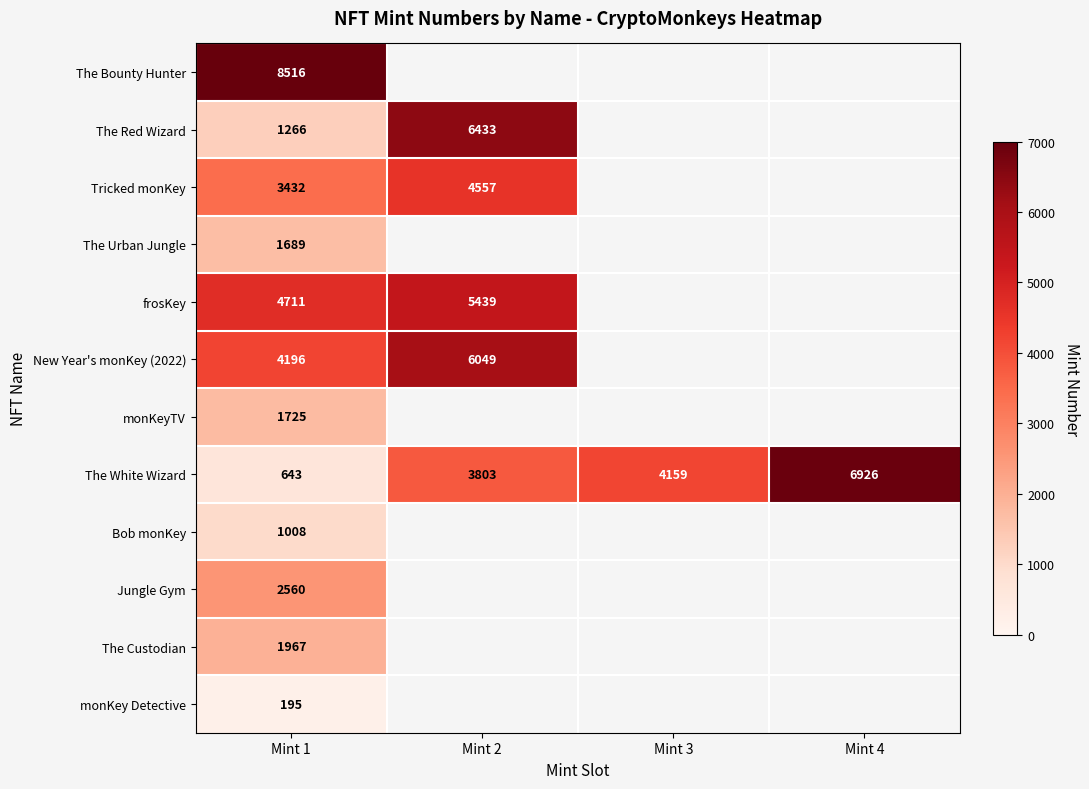

Is it true that New Year's monKey (2022) equals 4196 at Mint 1?

True